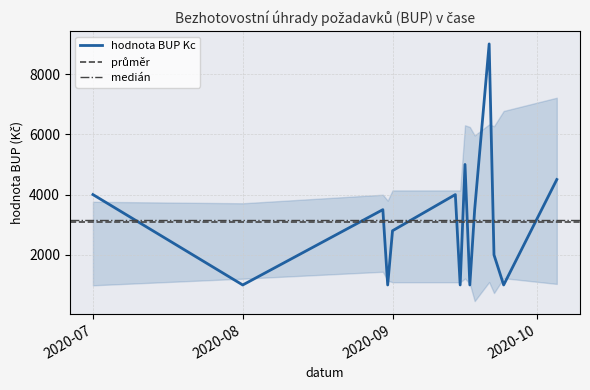

What is the highest value of the hodnota BUP Kc series?

9000